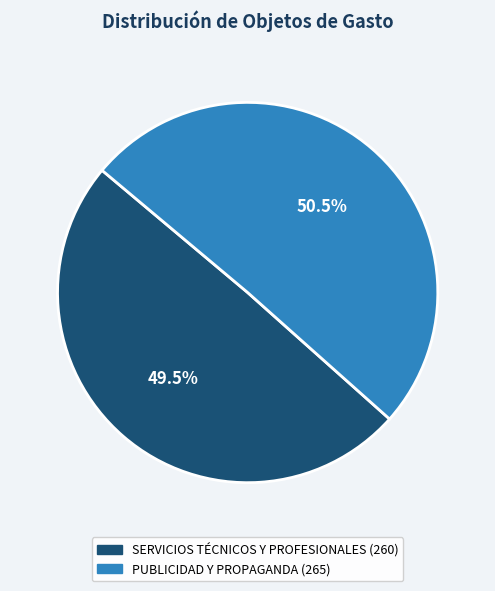

Does any single category account for the majority?

Yes